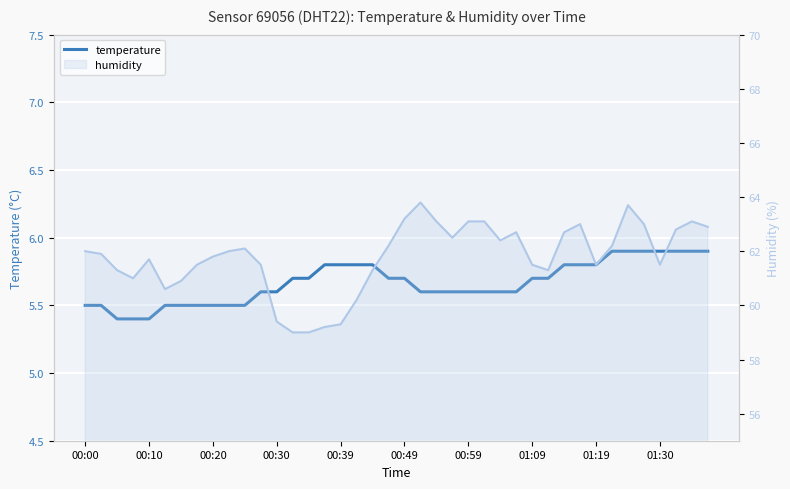

What is the maximum value for temperature?

5.9